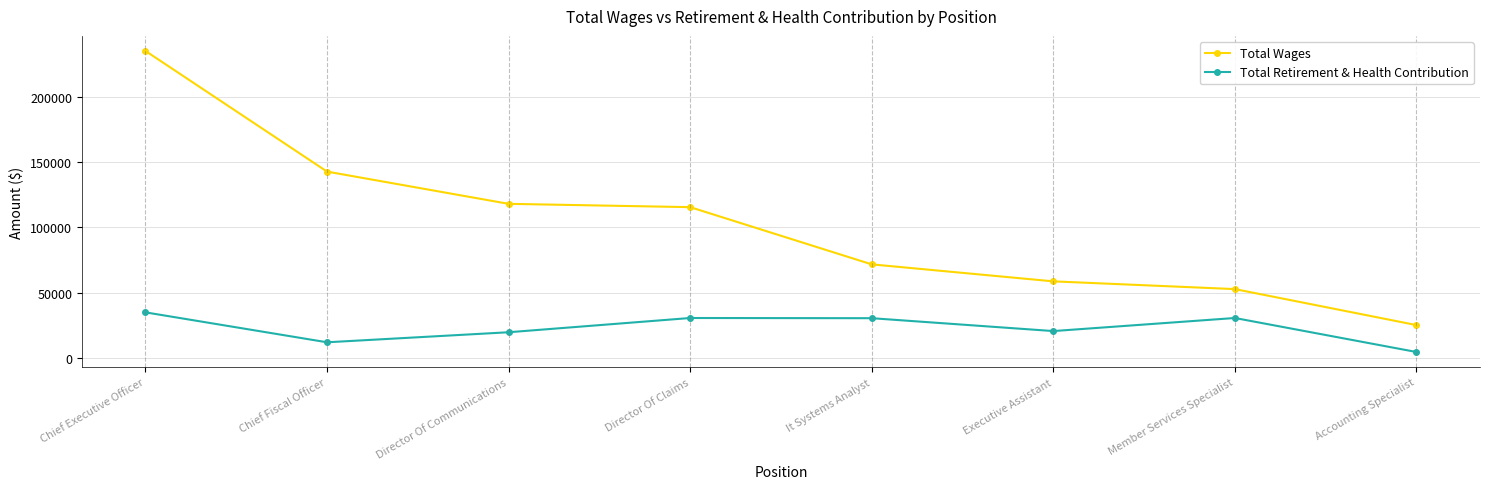

Rank the series at Chief Executive Officer from lowest to highest value.

Total Retirement & Health Contribution, Total Wages